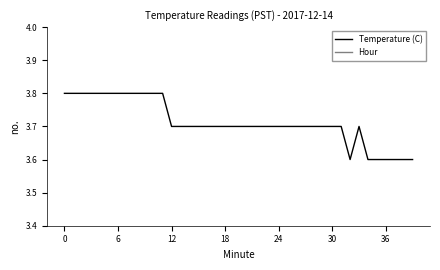

True or false: Hour has more than 2 points higher than both neighbors.

False